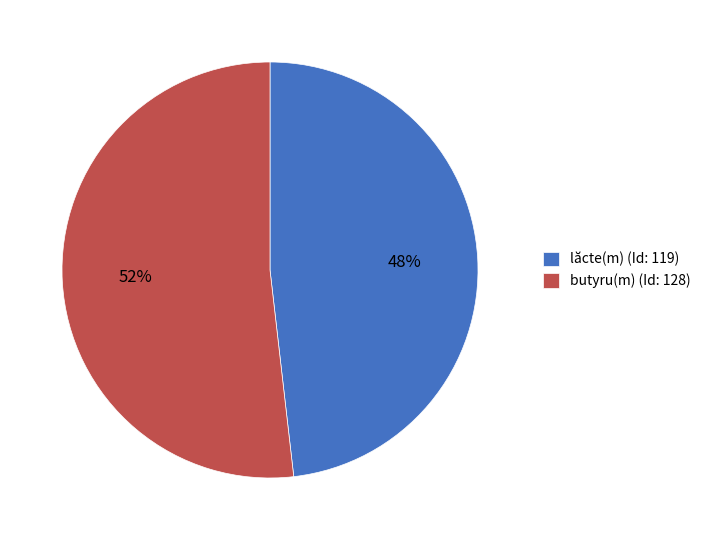

Is there any slice that represents more than half of the pie?

Yes